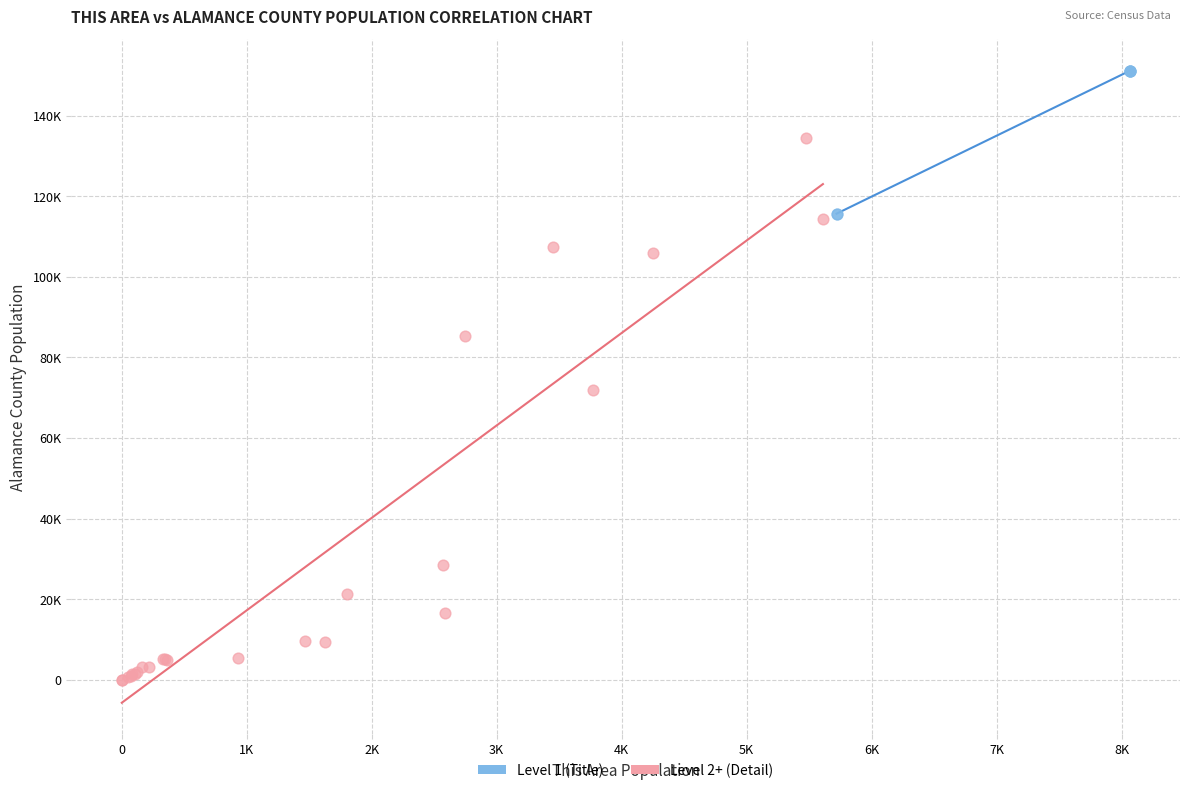

What are all the series names shown in the legend?

Level 1 (Title), Level 2+ (Detail)